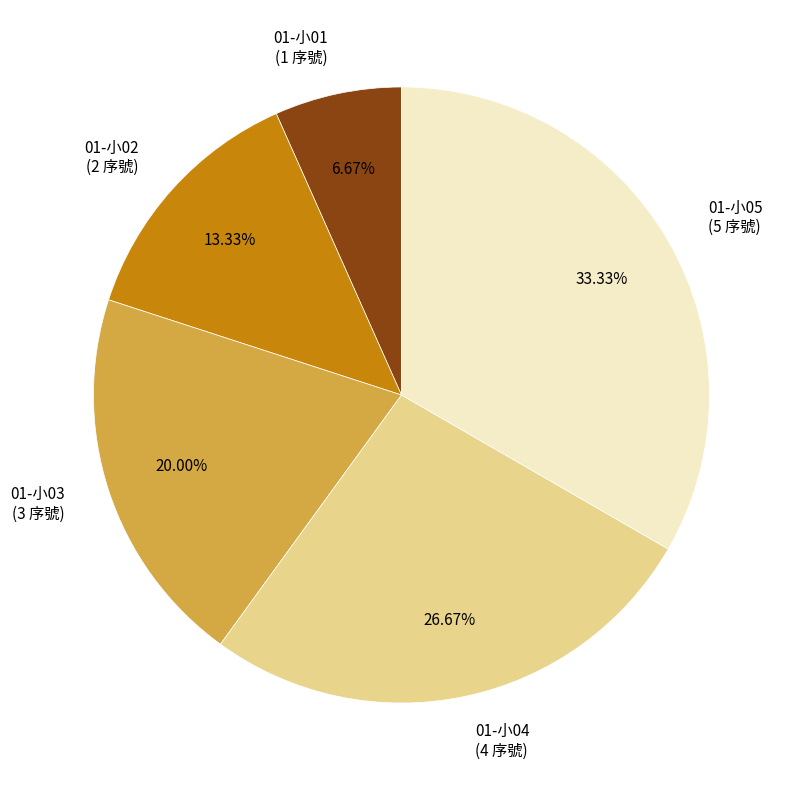

What percentage is the 01-小02 slice, to the nearest percent?

13%